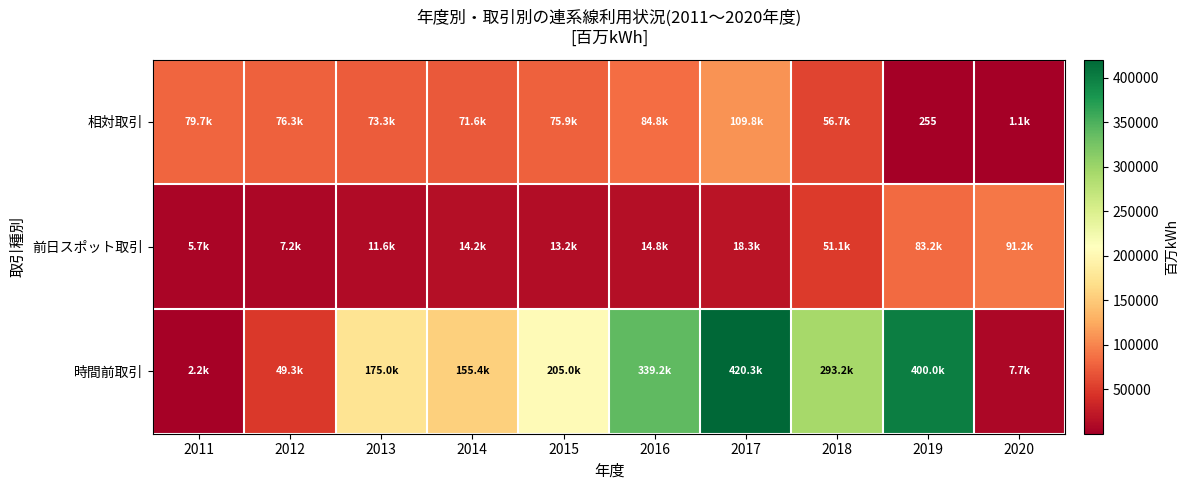

Which series changed the most between 2011 and 2015?

時間前取引